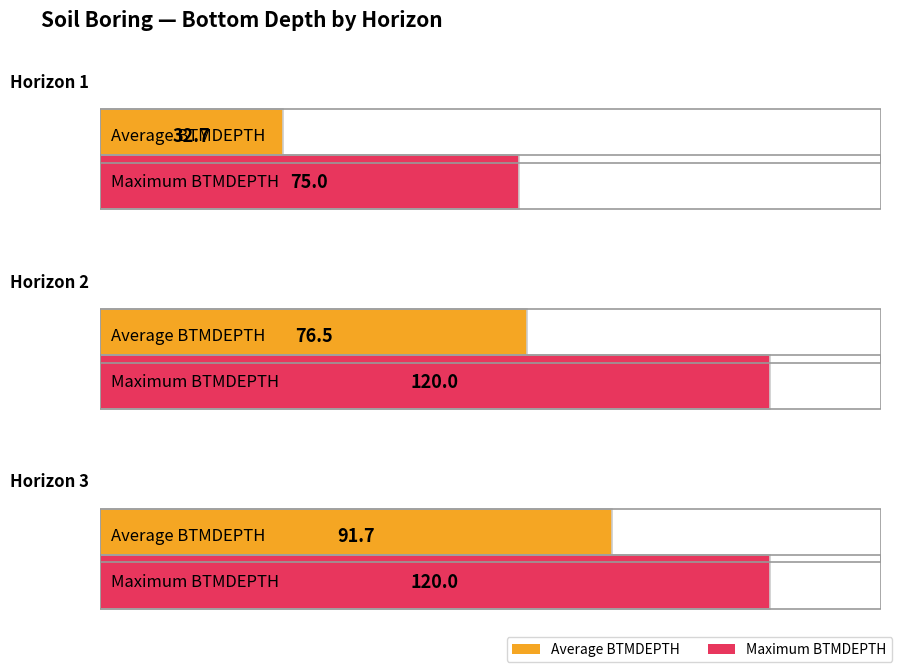

Does the chart contain any negative values?

No